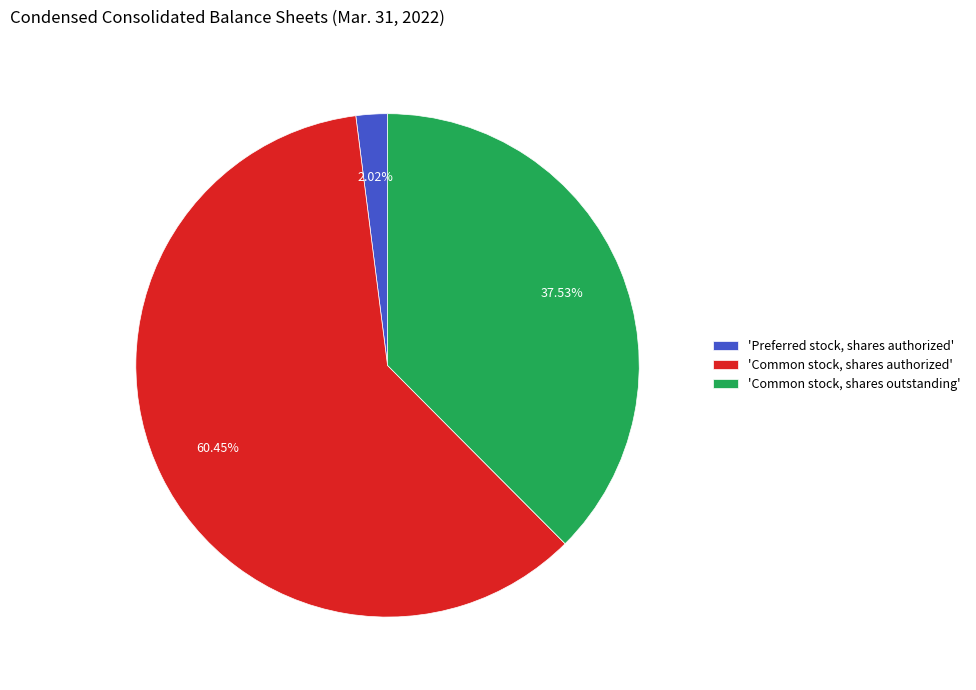

Does any single category account for the majority?

Yes